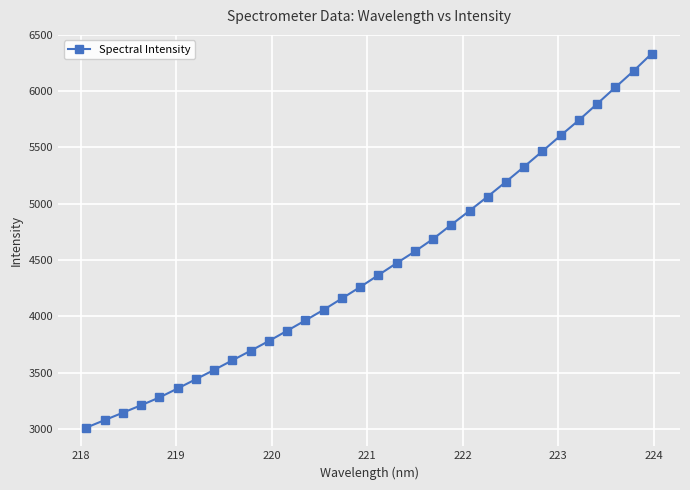

What is the difference between the maximum and minimum values?

3324.2